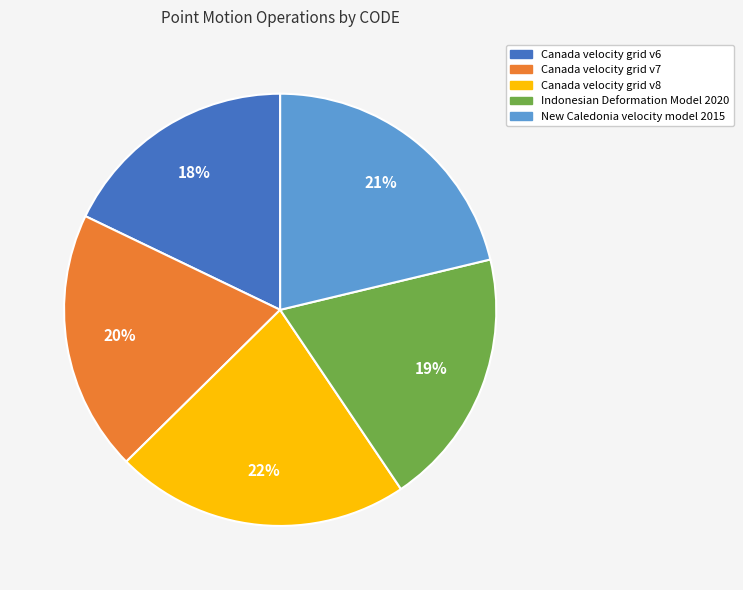

How many segments does this pie chart have?

5